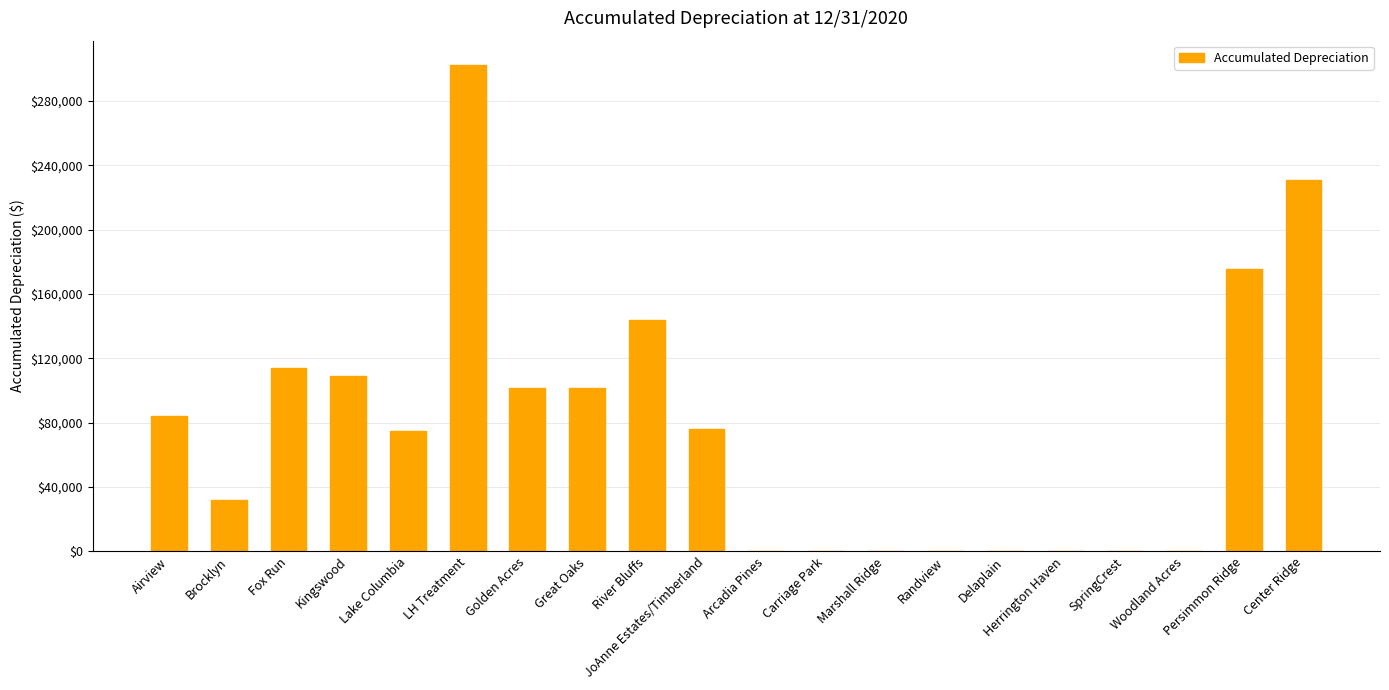

Is it true that the value at SpringCrest is 0.0?

True